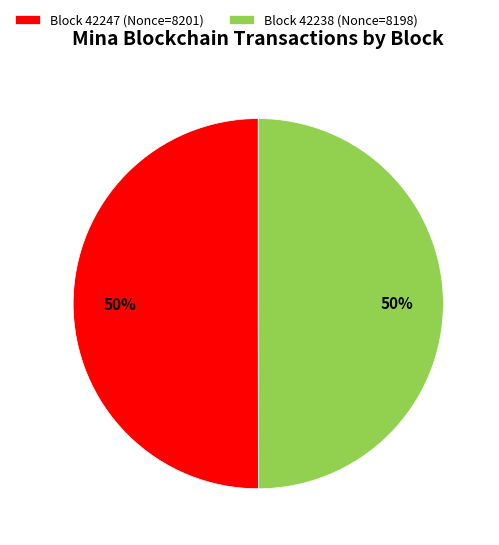

To the nearest percent, what is the combined percentage of Block 42247 (Nonce=8201) and Block 42238 (Nonce=8198)?

100%